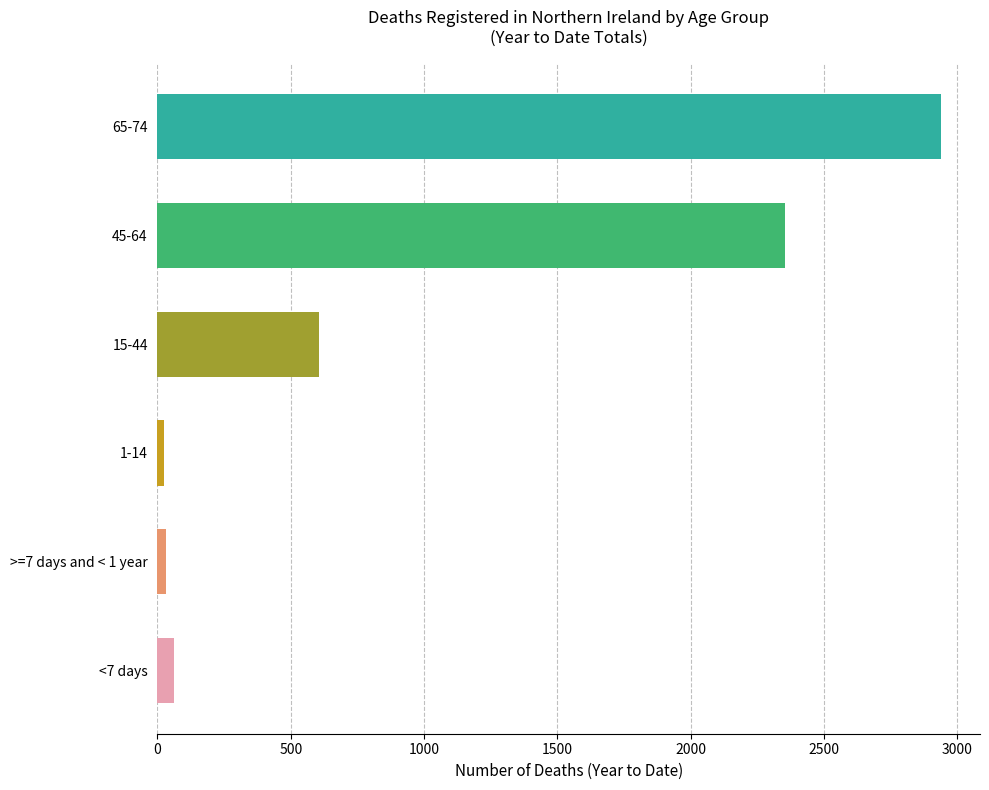

What is the average value?

1002